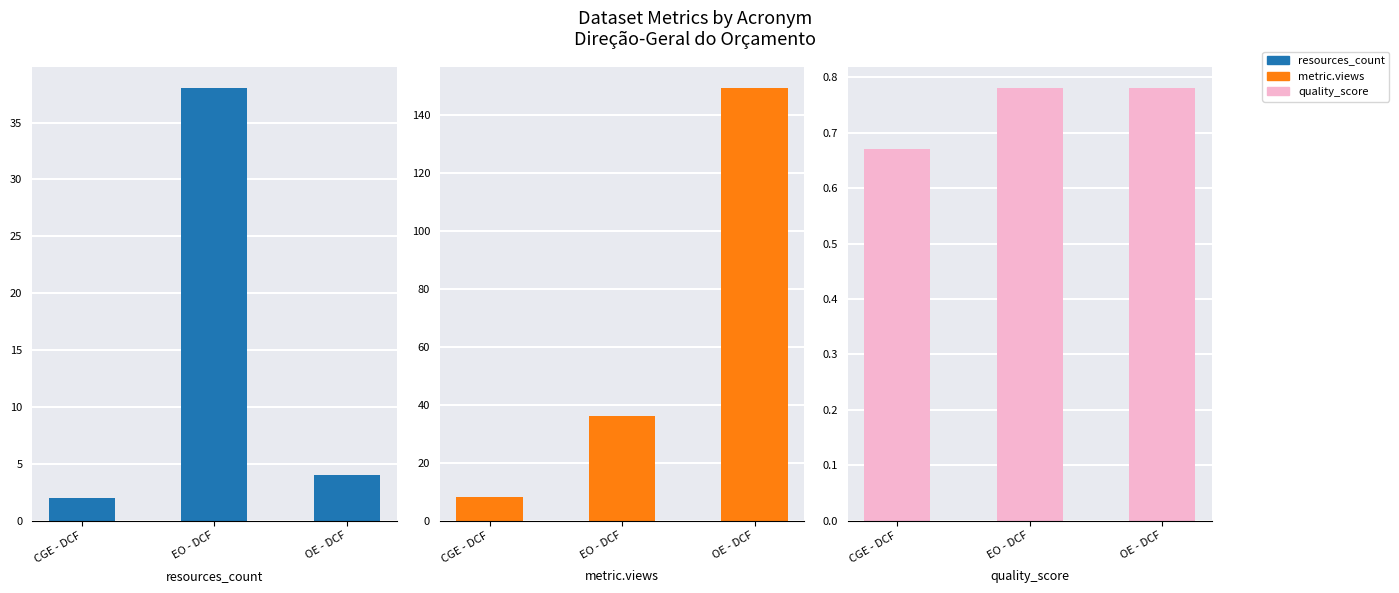

At EO - DCF, list the series in order from smallest to largest.

quality_score, metric.views, resources_count